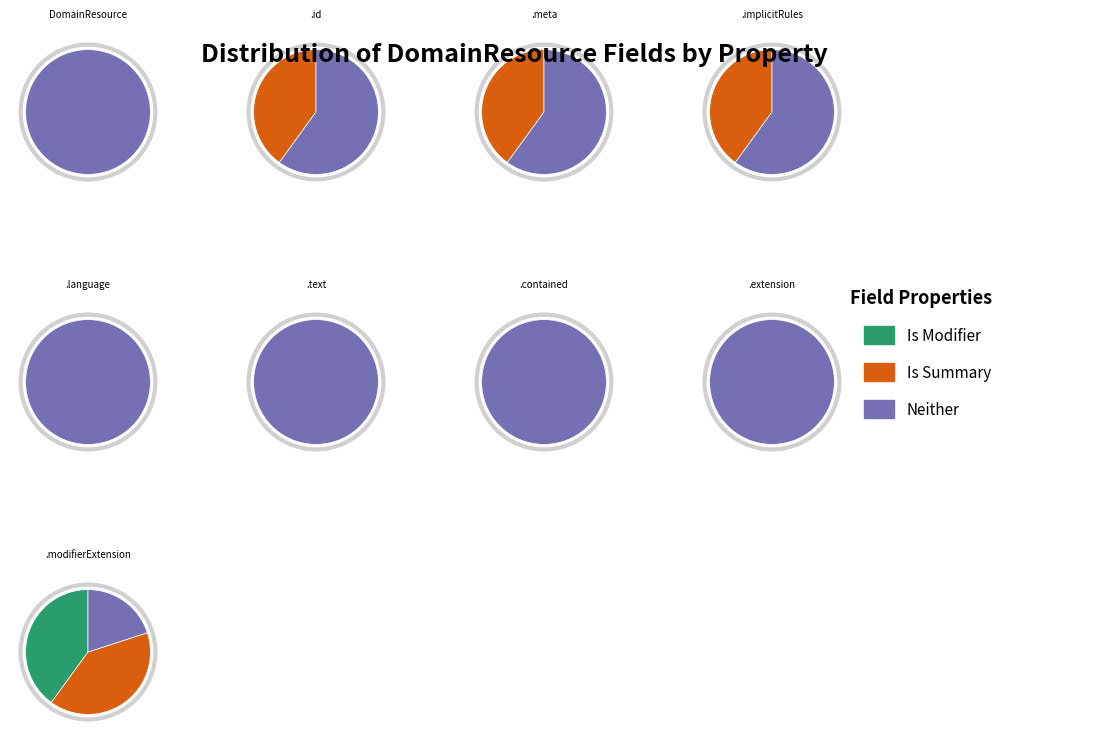

Count the number of slices in the pie.

9